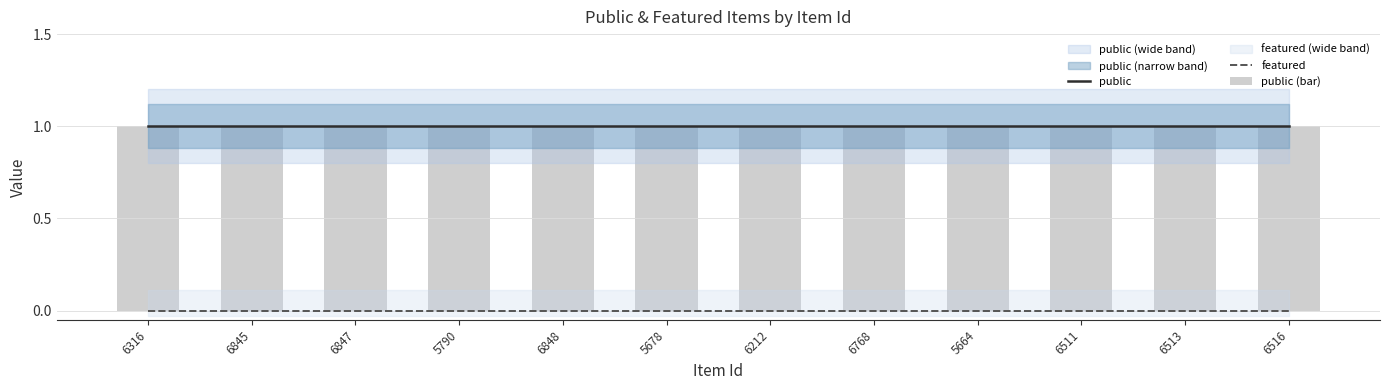

Does the chart contain any negative values?

No